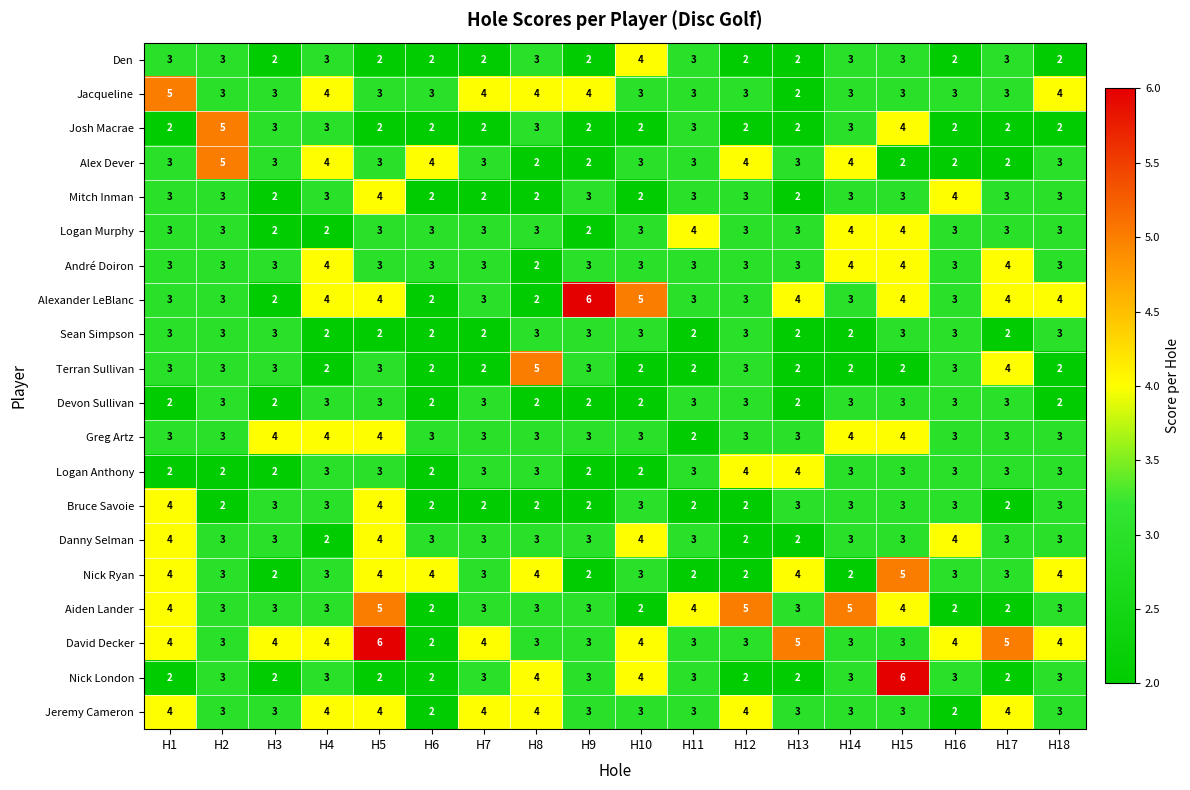

What is the sum of the Mitch Inman values at H1 and H16?

7